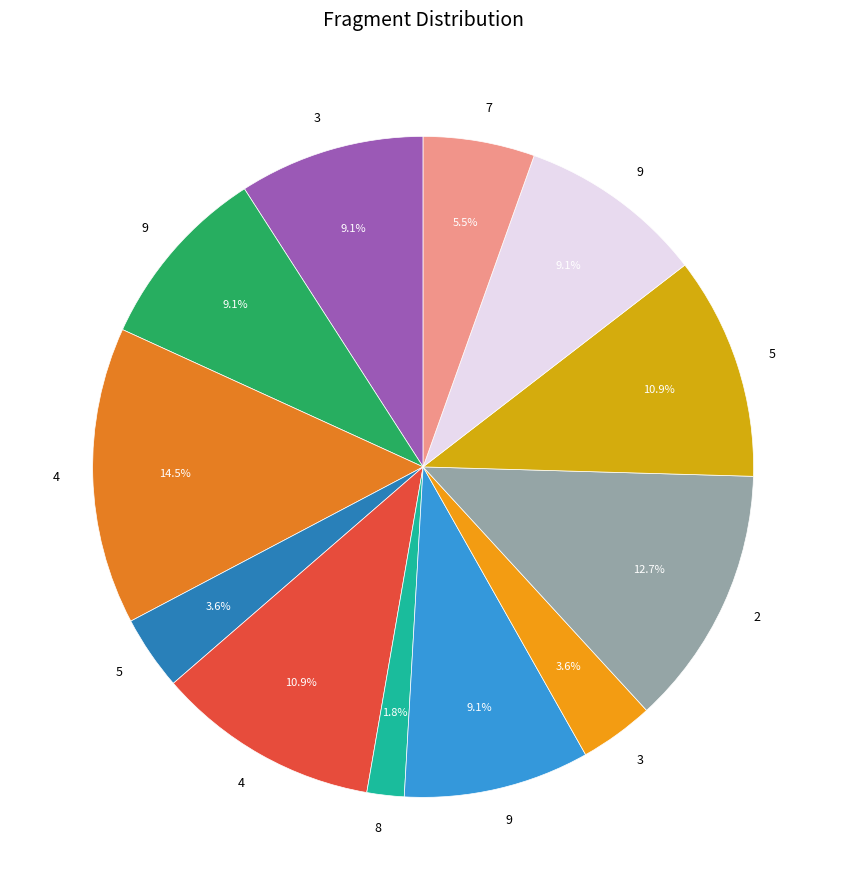

How many segments does this pie chart have?

12